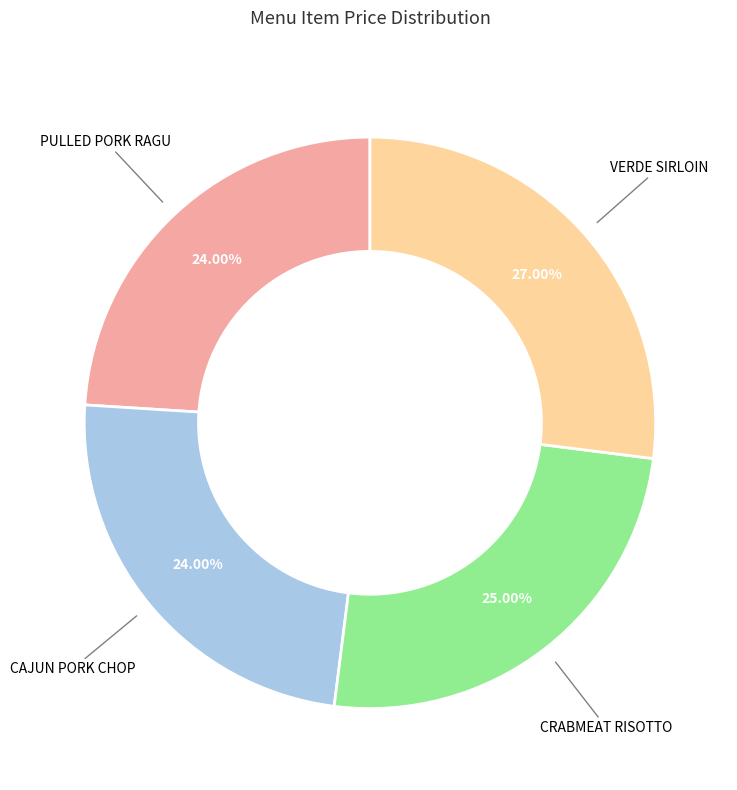

Is there a majority slice in this chart?

No